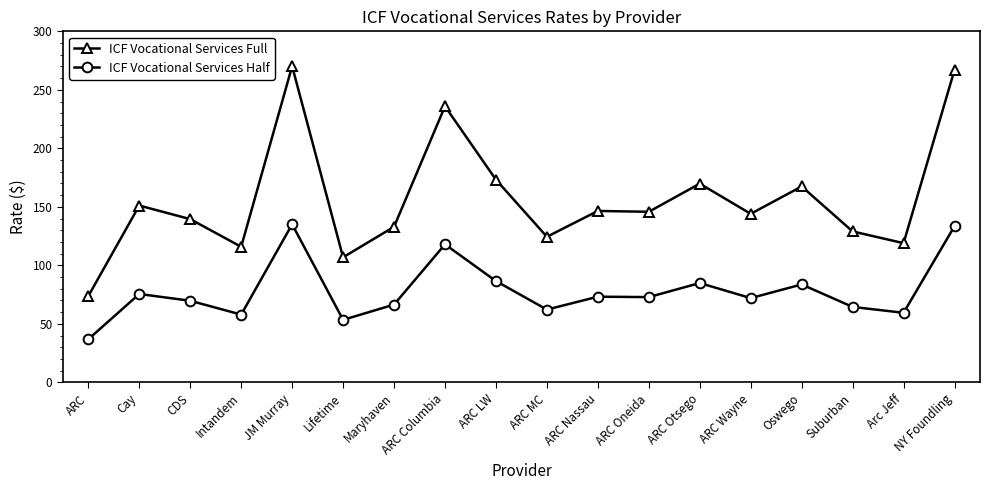

How many lines are shown in the chart?

2